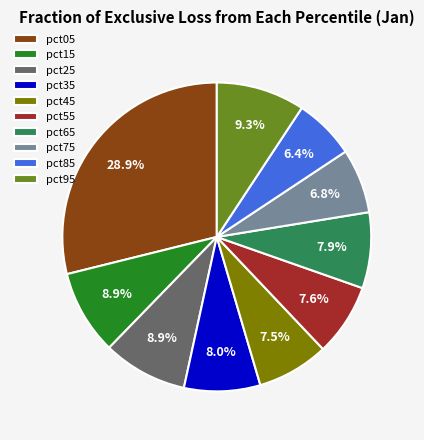

What portion of the pie excludes pct95?

90.7%